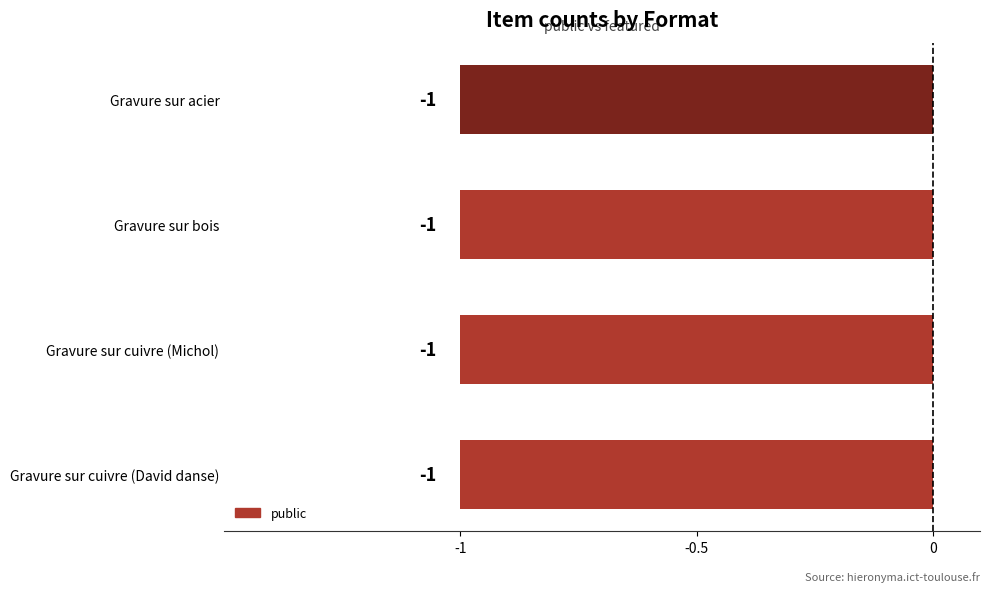

Which series changed the most between Gravure sur bois and Gravure sur acier?

public